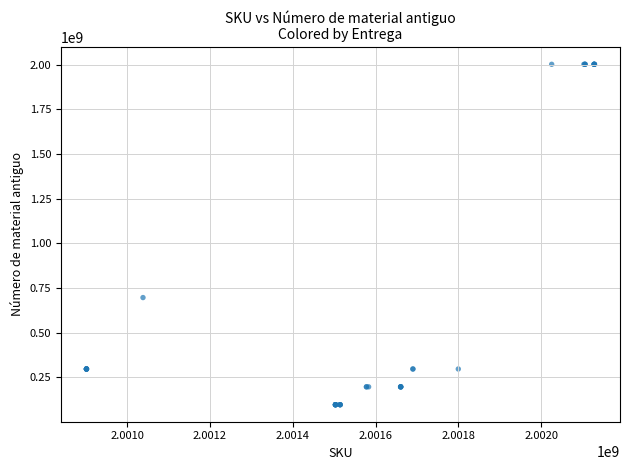

What Y value in the scatter plot is closest to 1049014646?

695810040